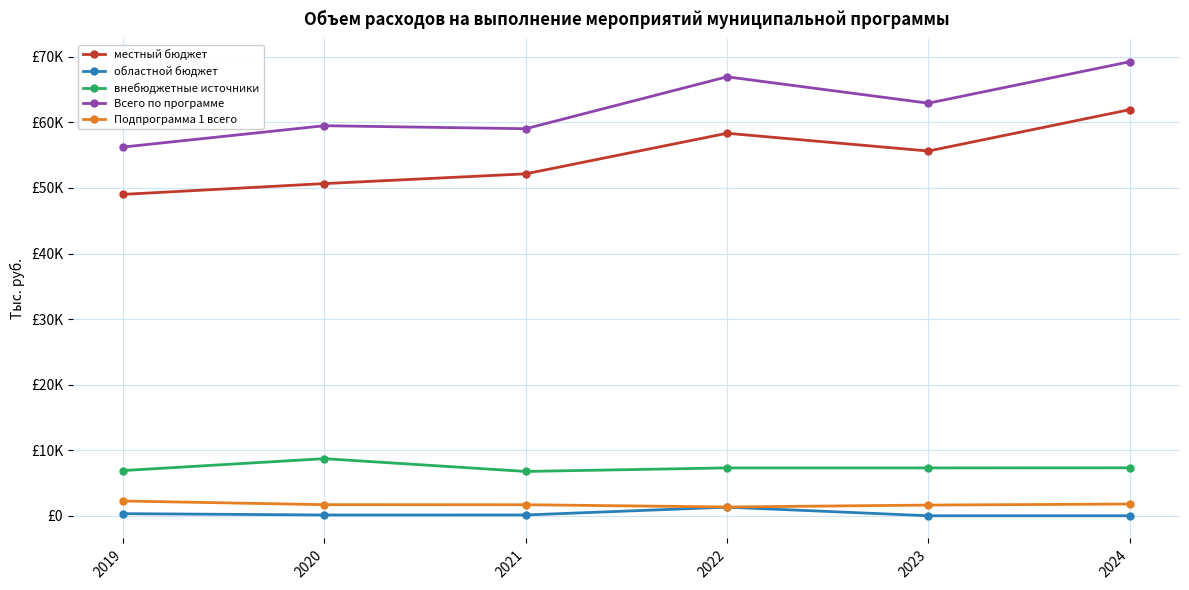

What is the spread (max minus min) of values at 2024?

69250.0